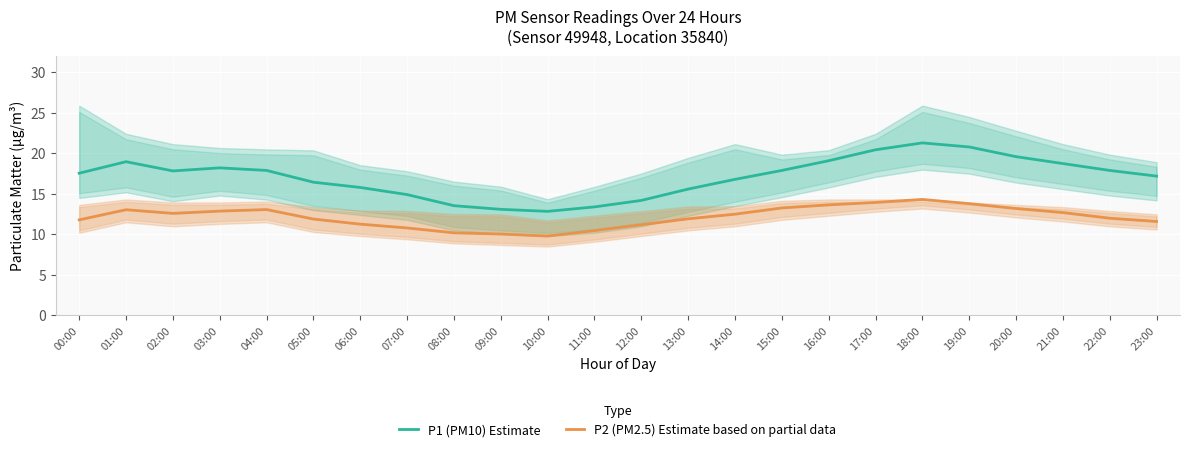

Reading right to left, what are all the values shown in this chart?

P1 (PM10) Estimate: 23:00=17.2	22:00=17.9	21:00=18.8	20:00=19.6	19:00=20.8	18:00=21.3	17:00=20.4	16:00=19.1	15:00=17.9	14:00=16.8	13:00=15.6	12:00=14.2	11:00=13.4	10:00=12.8	09:00=13.1	08:00=13.6	07:00=14.9	06:00=15.8	05:00=16.4	04:00=17.9	03:00=18.2	02:00=17.8	01:00=19.0	00:00=17.6
P2 (PM2.5) Estimate based on partial data: 23:00=11.6	22:00=12.0	21:00=12.7	20:00=13.2	19:00=13.8	18:00=14.3	17:00=13.9	16:00=13.7	15:00=13.3	14:00=12.5	13:00=11.9	12:00=11.2	11:00=10.5	10:00=9.8	09:00=10.1	08:00=10.2	07:00=10.8	06:00=11.3	05:00=11.9	04:00=13.1	03:00=12.9	02:00=12.6	01:00=13.1	00:00=11.8